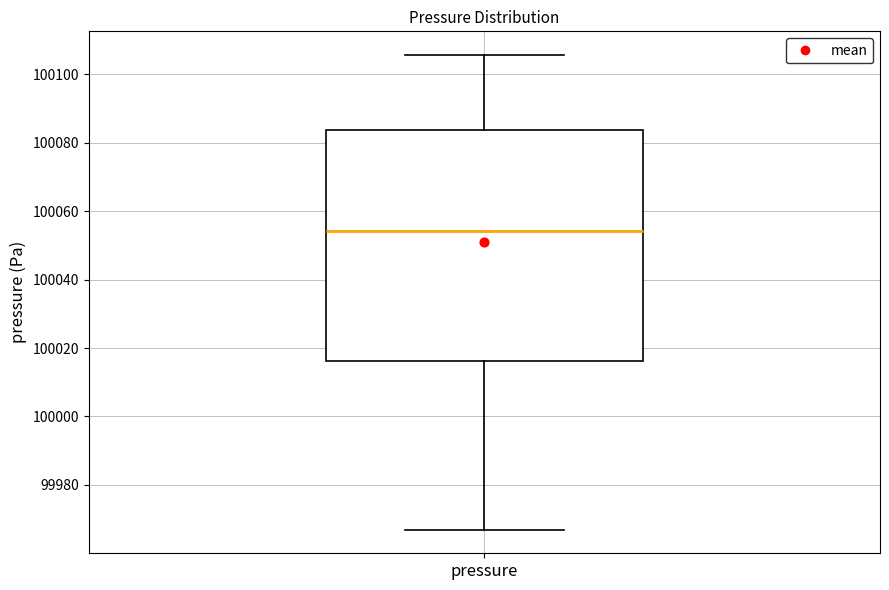

Transcribe this box plot: give where the median line is, the range the box spans, and where the two whiskers end, as read against the y-axis. The values are not printed on the chart, so give them approximately, as read against the axis.

median 100054, box 100016 to 100084, whiskers 99966 to 100106